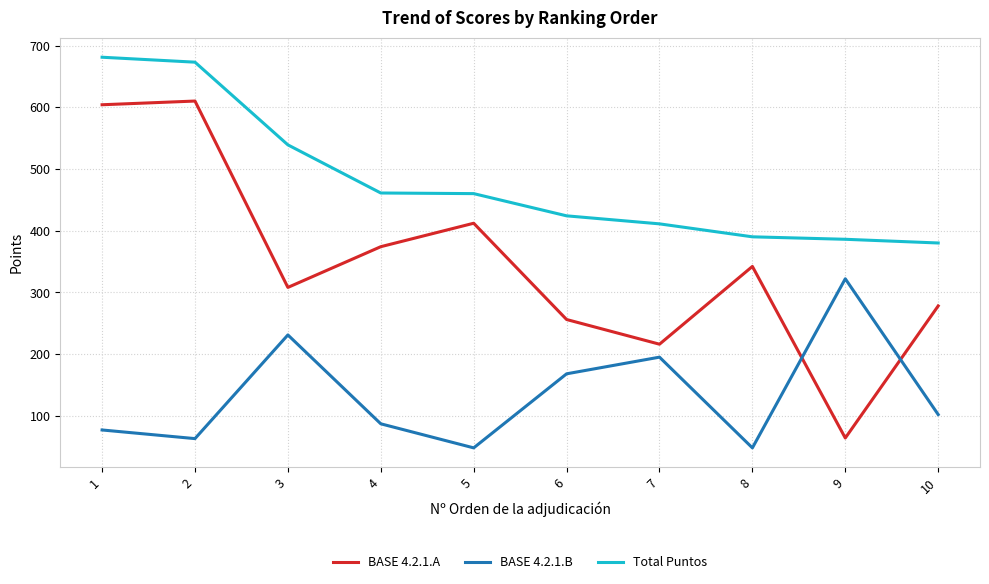

What is the smallest value displayed?

48